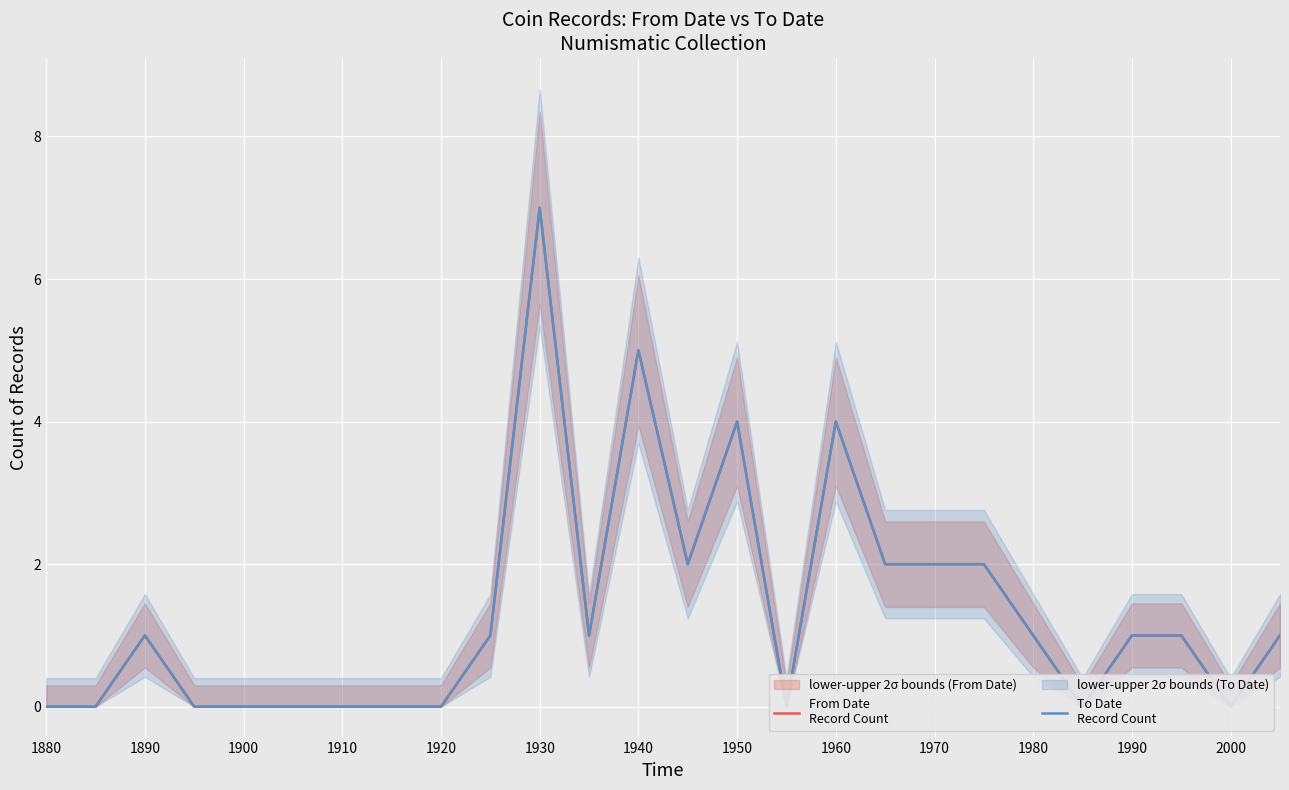

Which series has the largest total across all categories?

From Date
Record Count